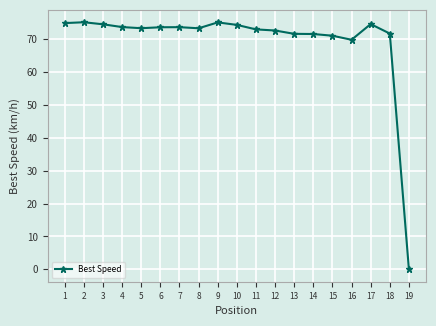

What is the ratio of the value at 2 to the value at 10?

1.0